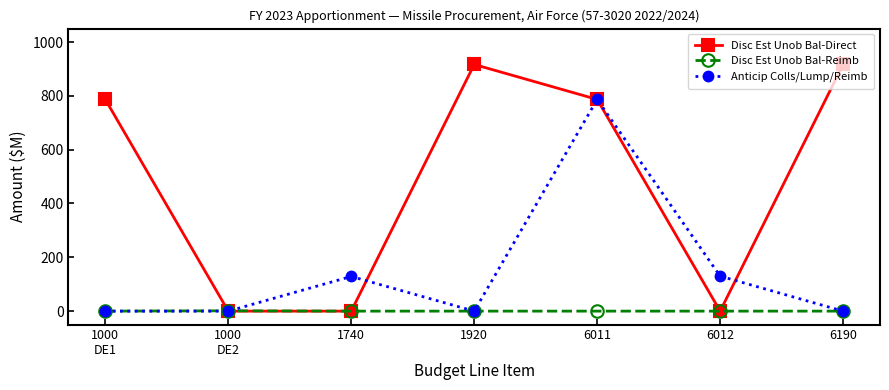

How many series are shown in this chart?

3